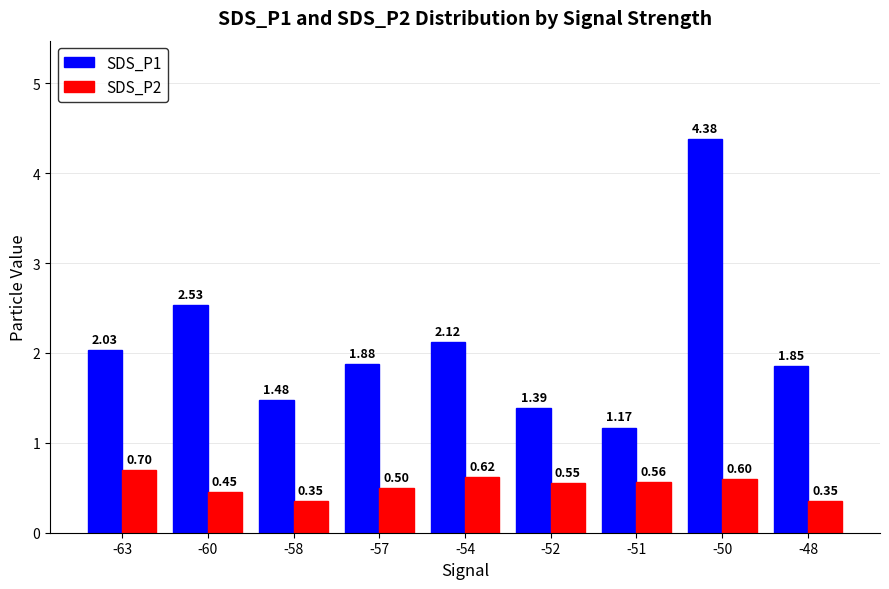

At -60, list the series in order from largest to smallest.

SDS_P1, SDS_P2